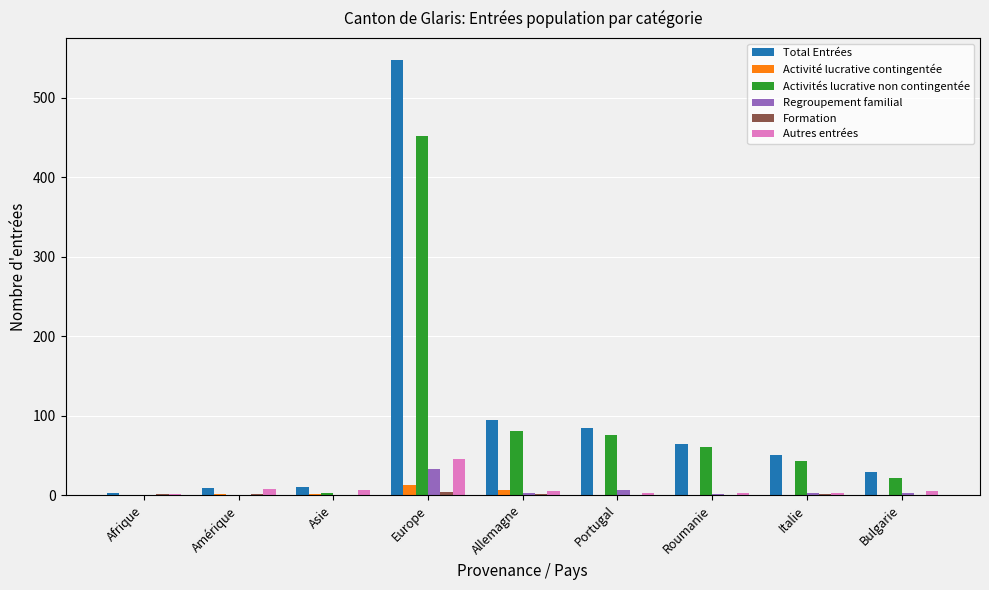

How many groups of bars are there?

9